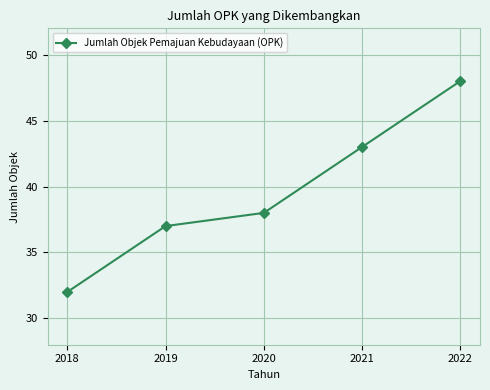

What is the difference between the values at 2022 and 2018?

16